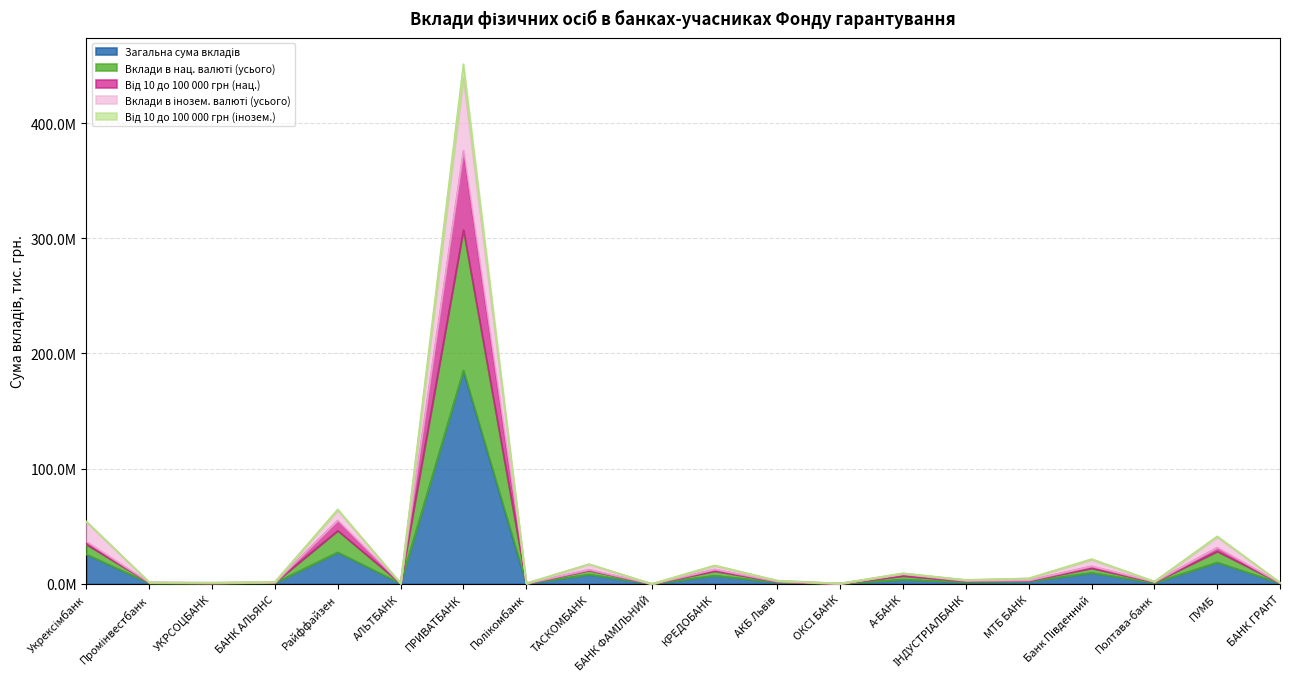

Is the value of Загальна сума вкладів at ПУМБ greater than the value of Вклади в нац. валюті (усього) at Райффайзен?

No